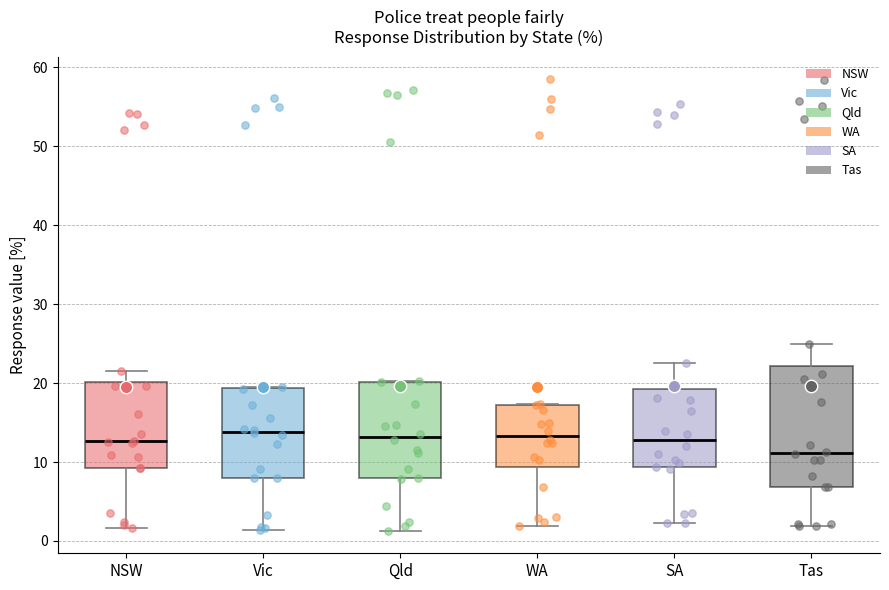

Reading left to right, transcribe this box plot: for each box, give where its median line is, the range the box spans, and where its two whiskers end, as read against the y-axis. The values are not printed on the chart, so give them approximately, as read against the axis.

NSW: median 13, box 9 to 20, whiskers 2 to 22
Vic: median 14, box 8 to 19, whiskers 1 to 20
Qld: median 13, box 8 to 20, whiskers 1 to 20
WA: median 13, box 9 to 17, whiskers 2 to 17
SA: median 13, box 9 to 19, whiskers 2 to 23
Tas: median 11, box 7 to 22, whiskers 2 to 25